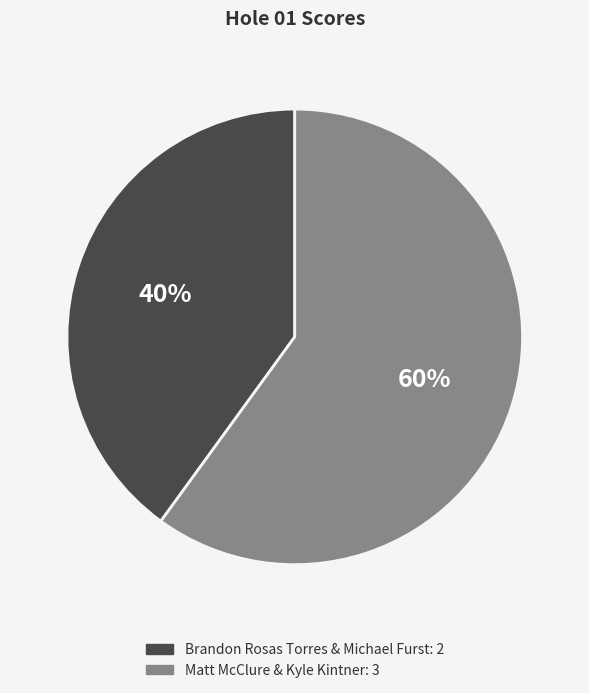

The Brandon Rosas Torres & Michael Furst slice represents 40% of the pie. True or false?

True